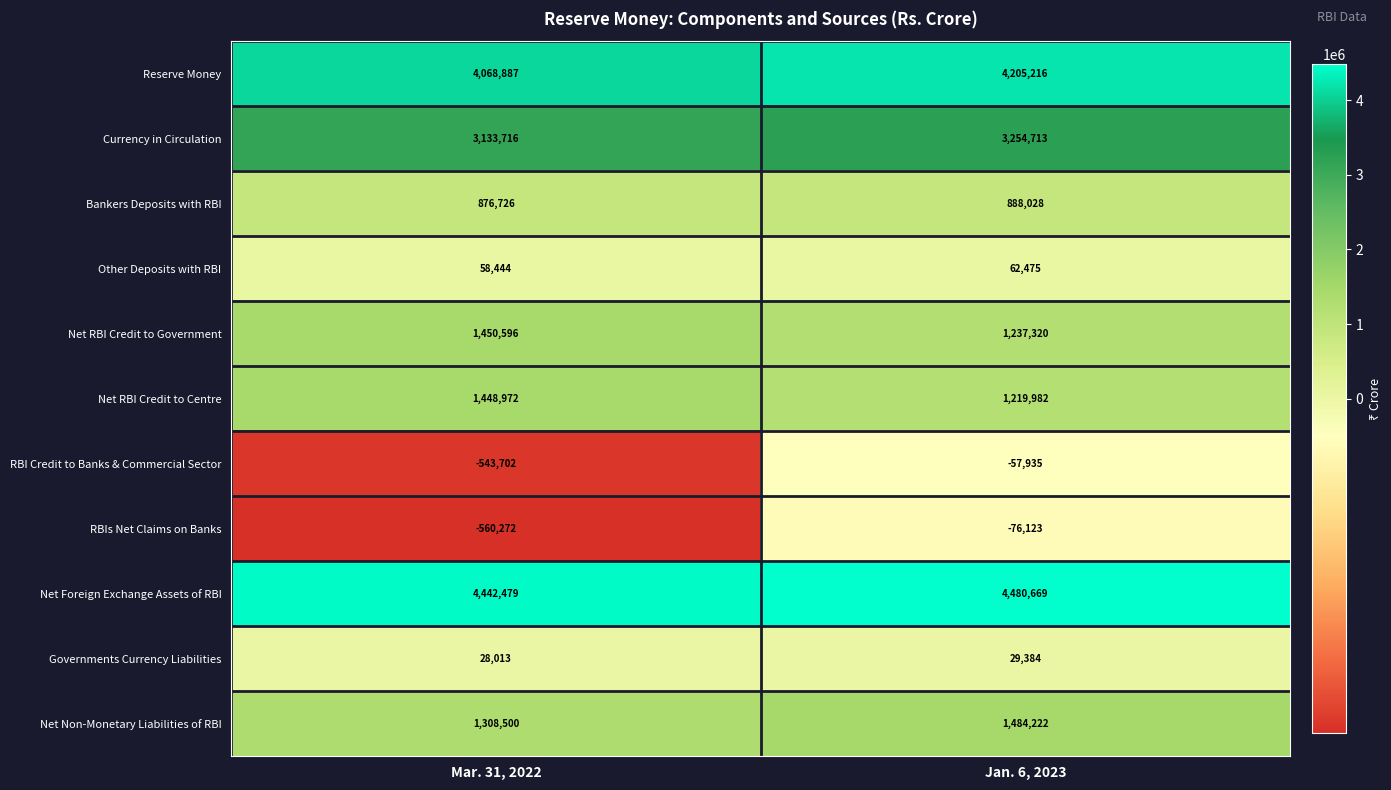

What is the sum of all Reserve Money values?

8274103